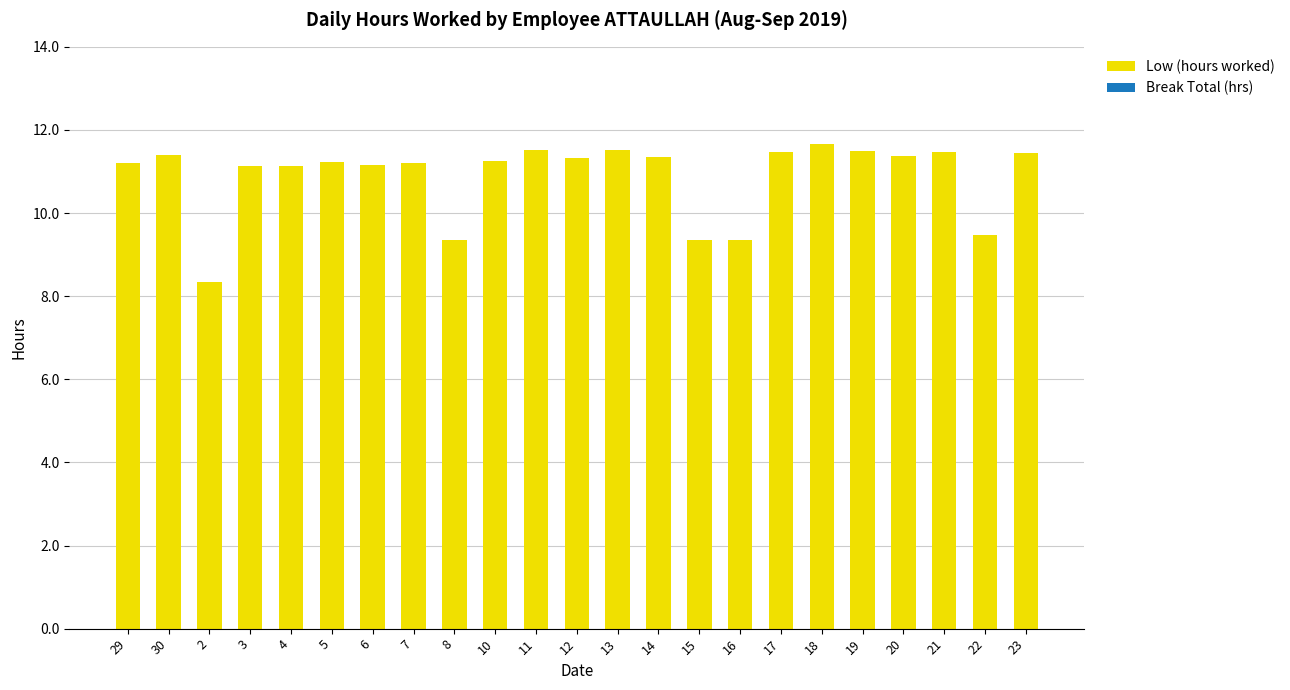

What is the change in value from 10 to 18?

+0.4